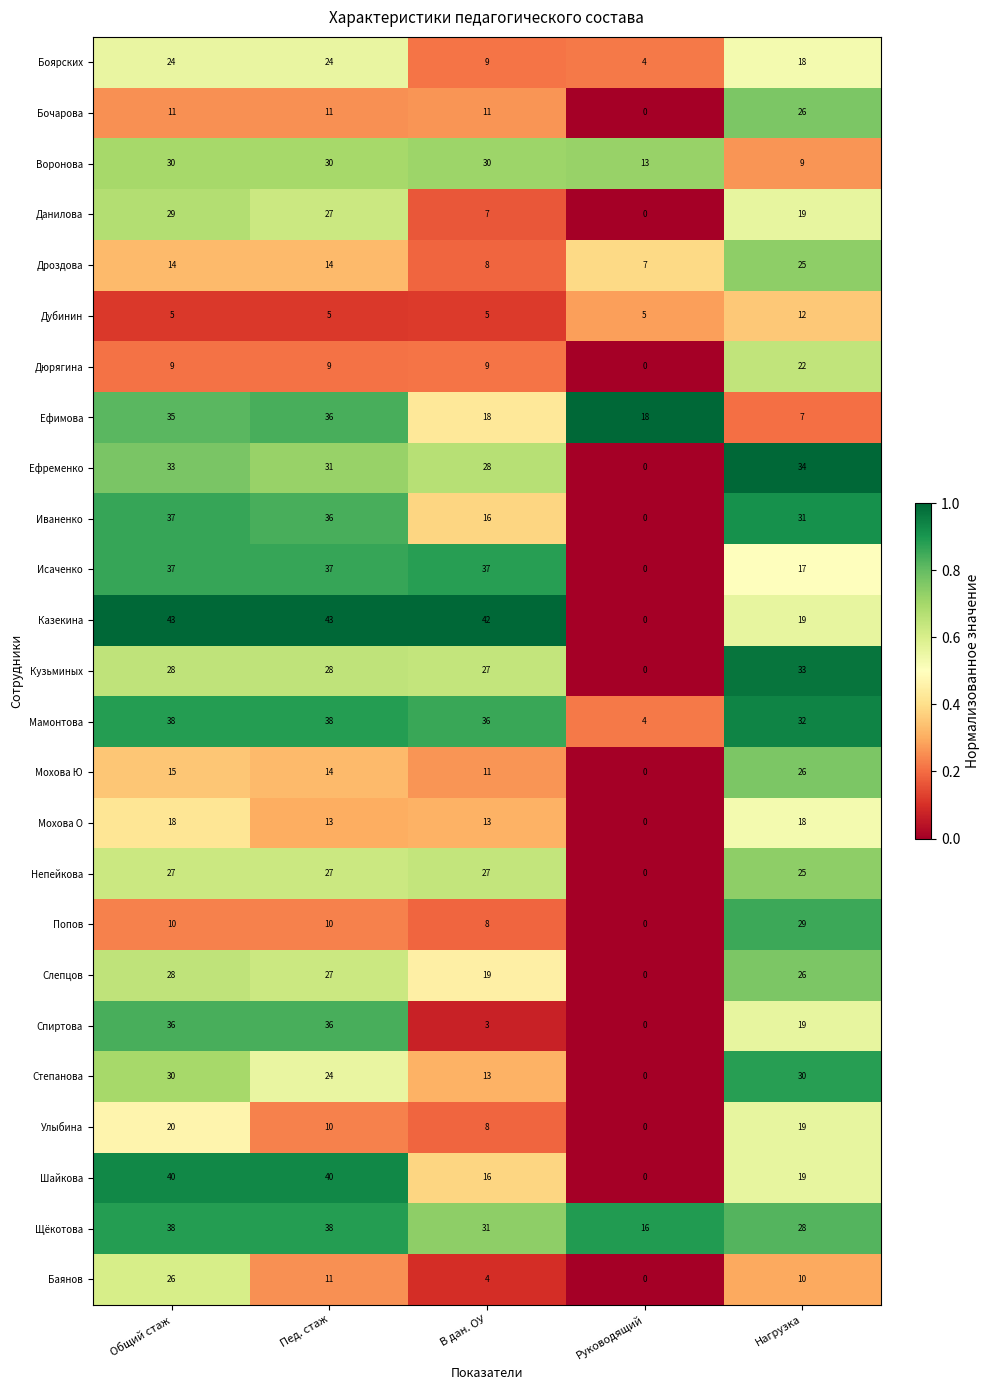

What is the maximum value for Слепцов?

28